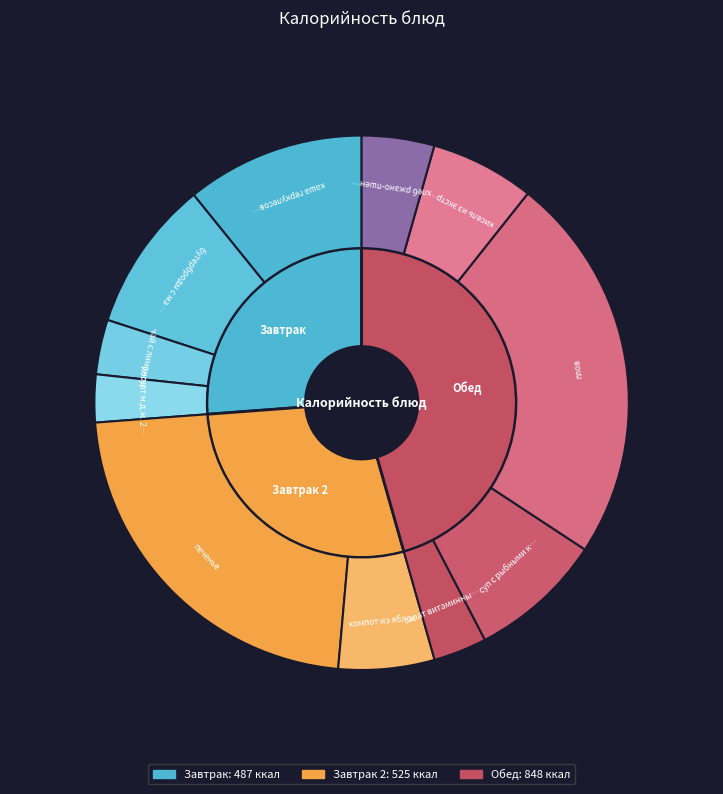

What is the total percentage of бутерброды с маслом и сыром and плов?

32.7%